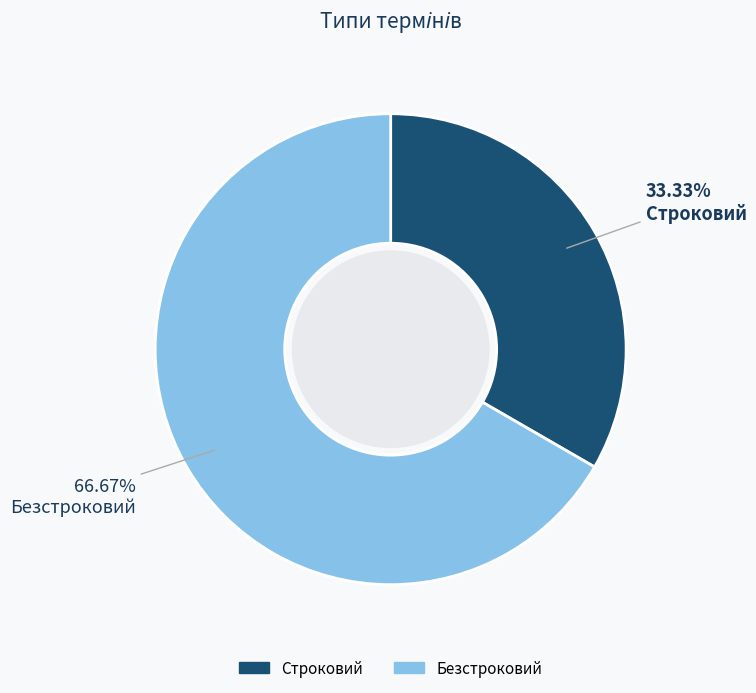

How many slices are in this pie chart?

2